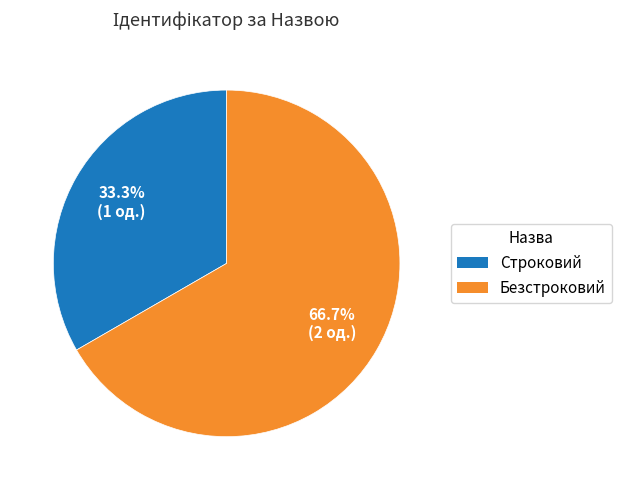

How many segments does this pie chart have?

2